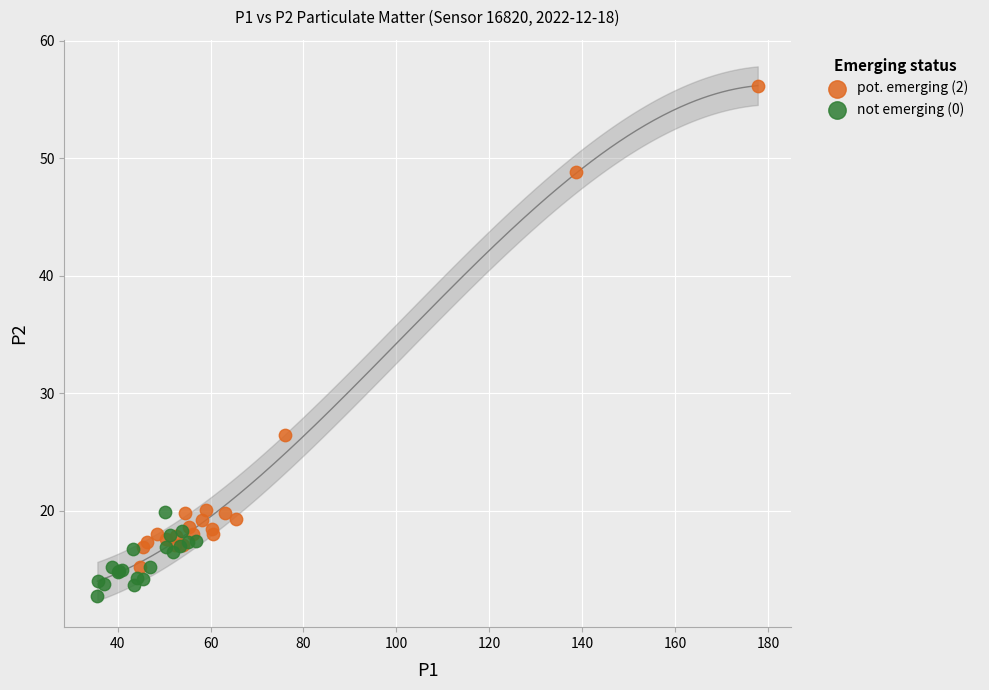

Which series contains the lowest Y value?

not emerging (0)